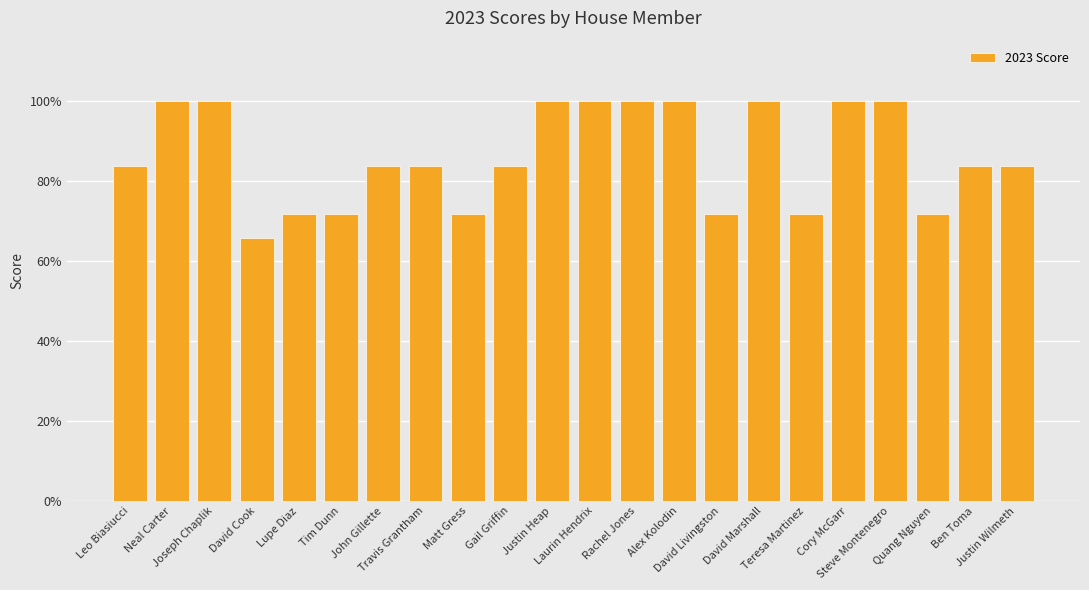

Read the value at Justin Wilmeth.

0.8